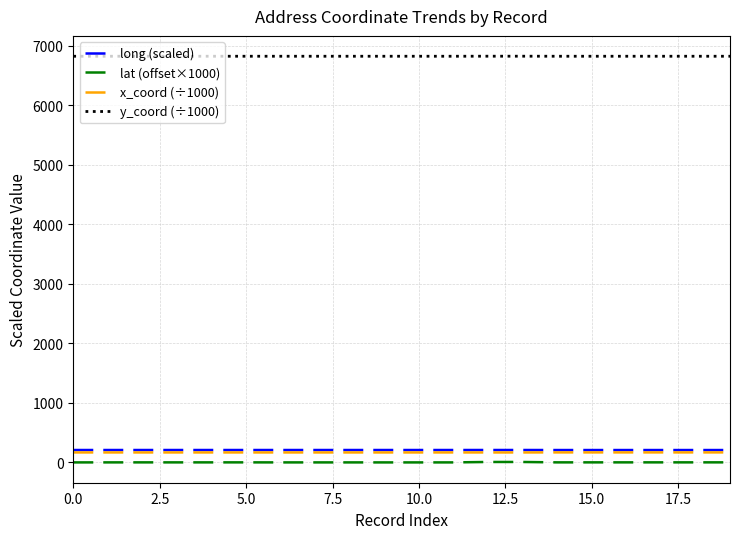

True or false: y_coord (÷1000) and lat (offset×1000) cross at least once.

False